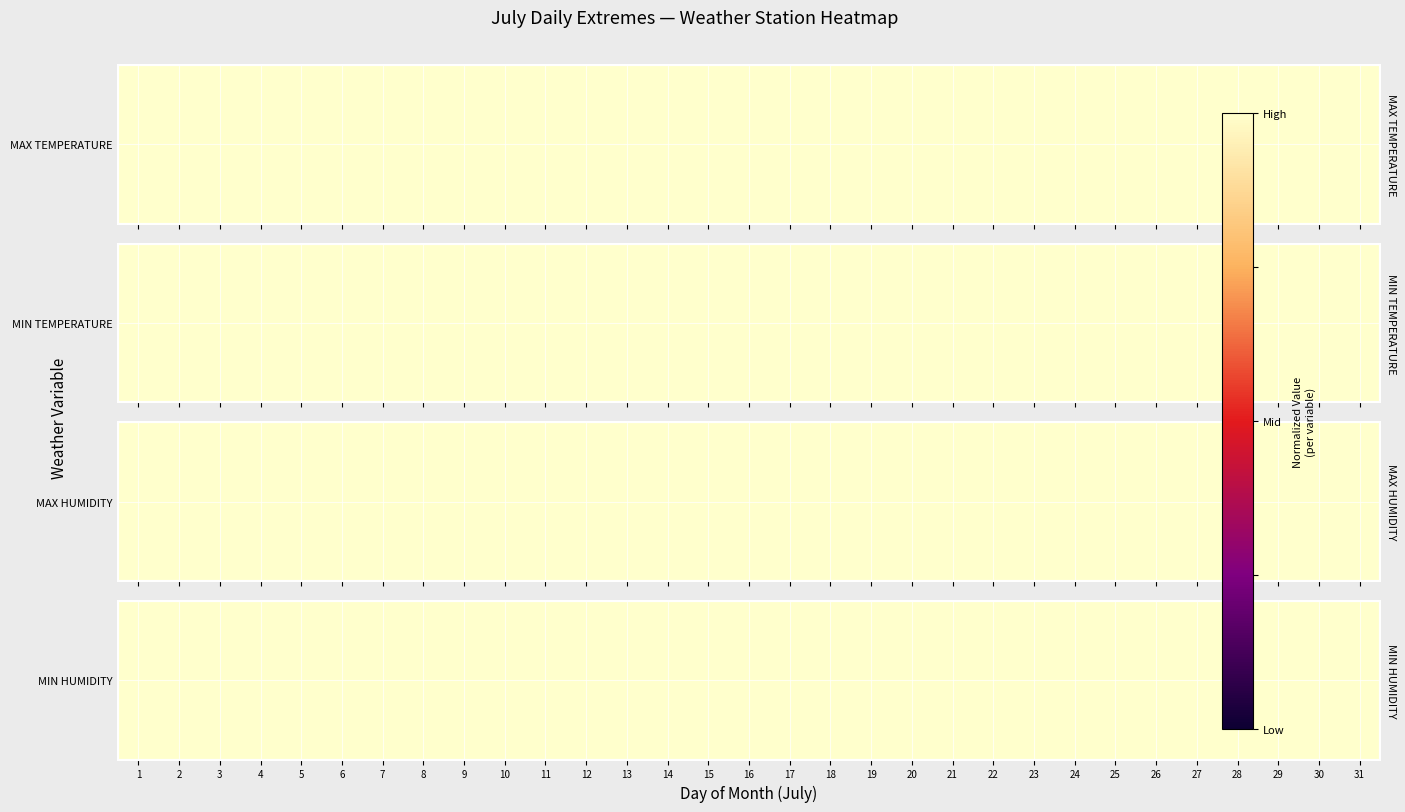

Reading left to right, list all the values displayed in this chart.

19	17	20	18	20	20	18	21	27	28	25	19	10	16	26	26	21	19	19	15	15	12	19	23	24	17	18	15	17	18	17